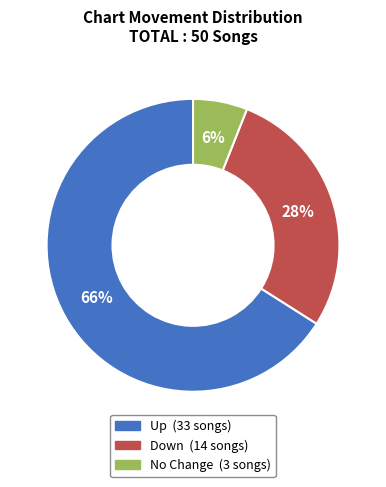

To the nearest percent, what is the difference between the largest and smallest slice percentages?

60%